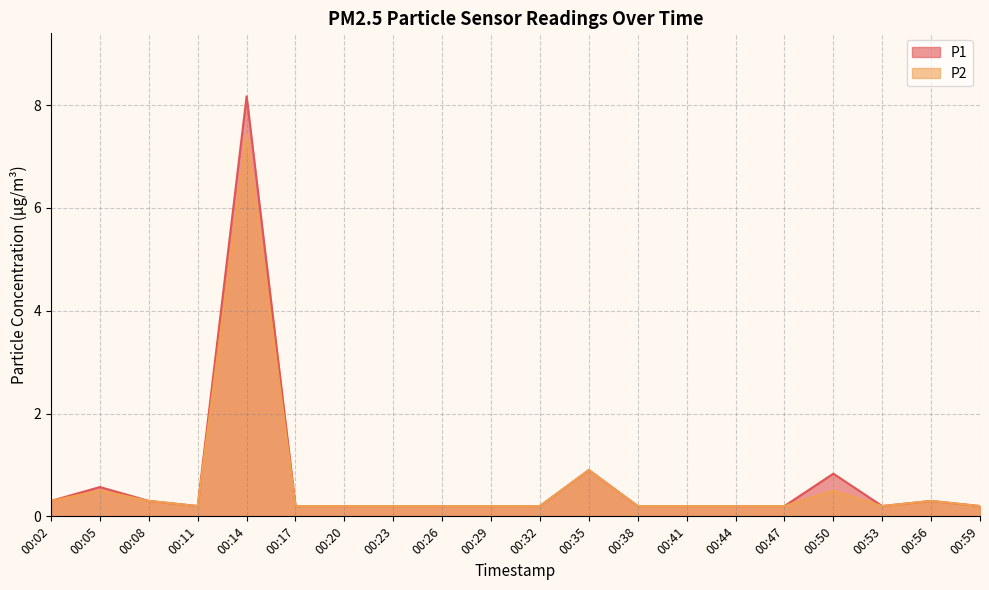

What is the value of the P2 point at the 20th from the left?

0.2